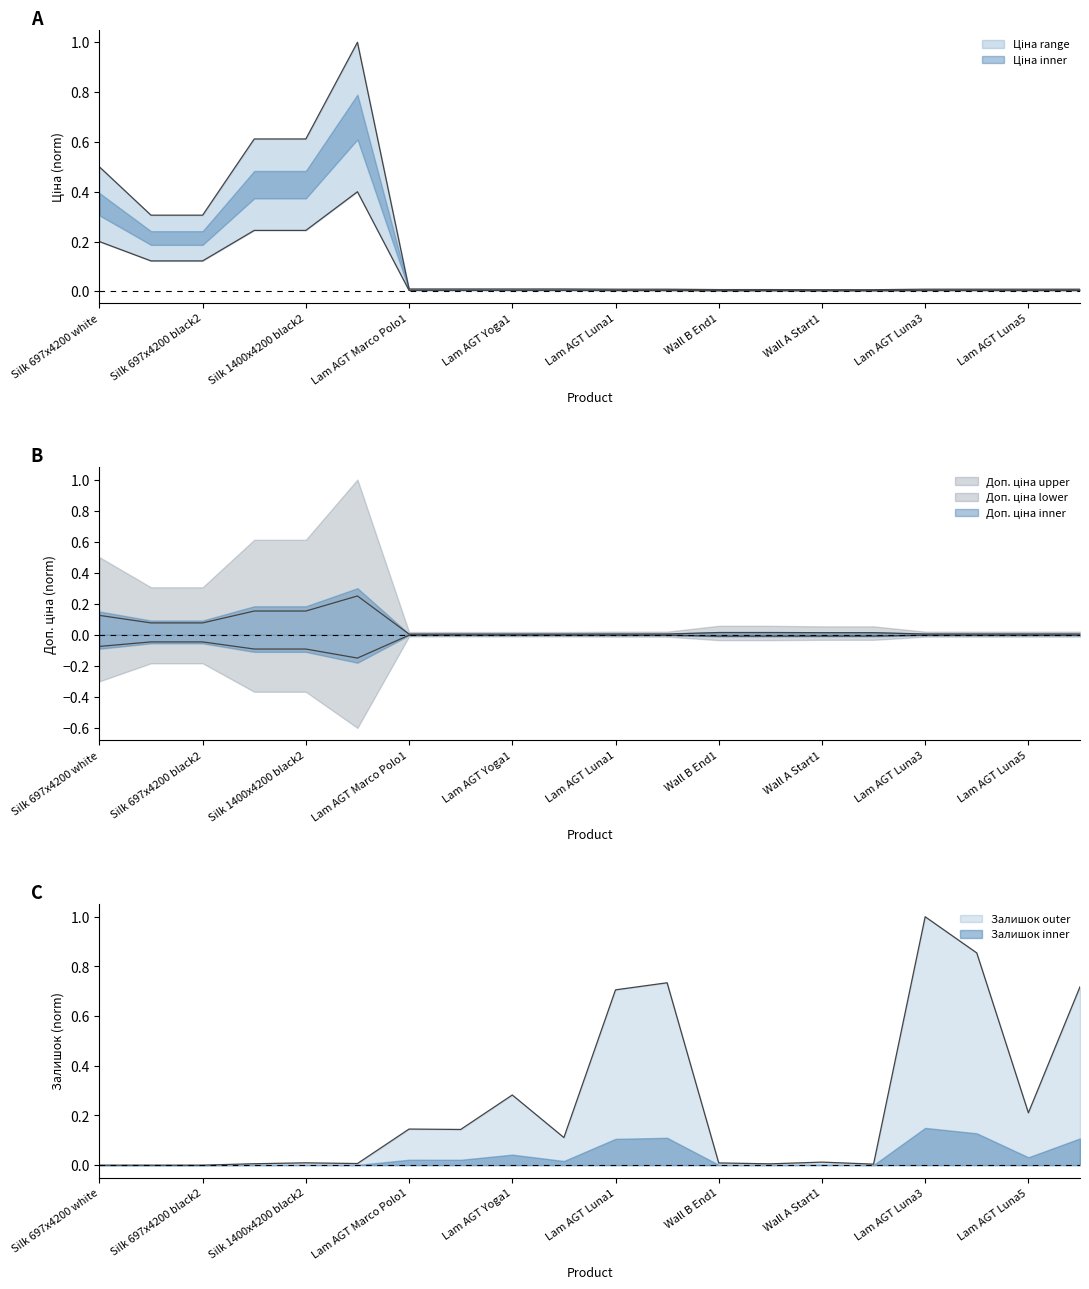

Which has a higher value, 13 or 18?

18